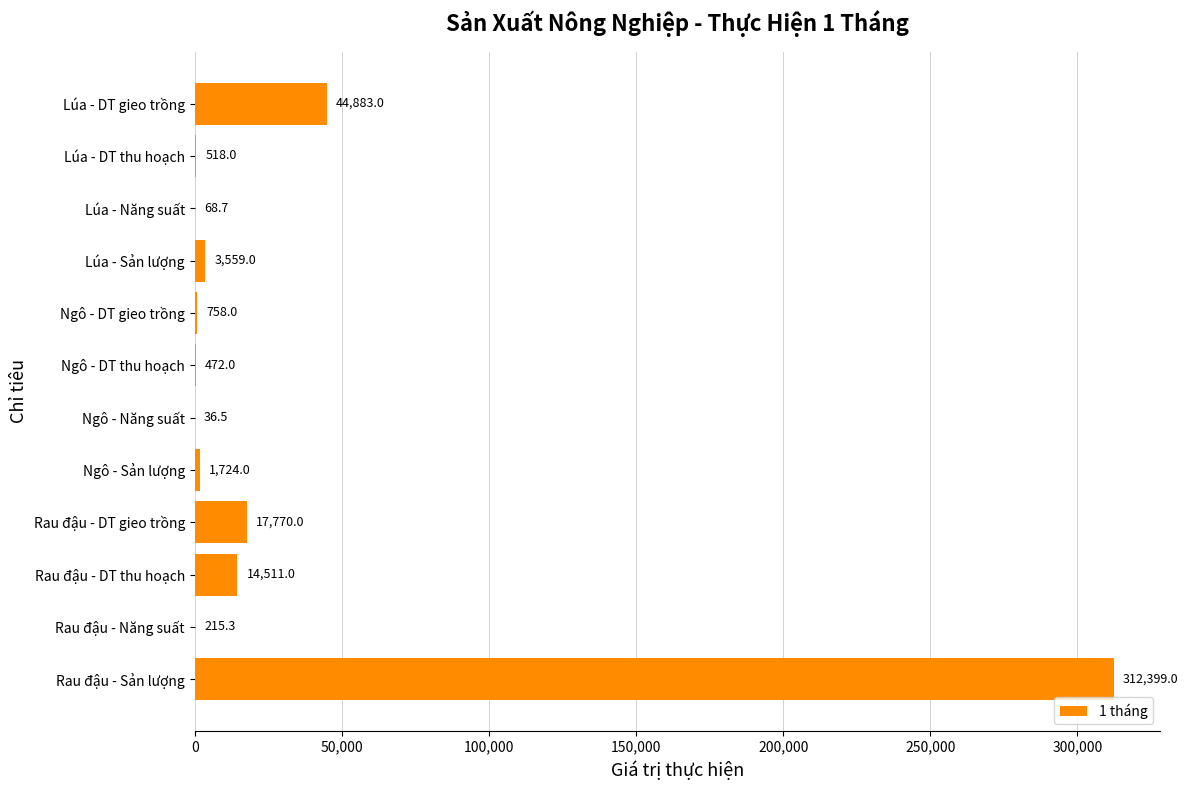

Count the number of data series in this chart.

1